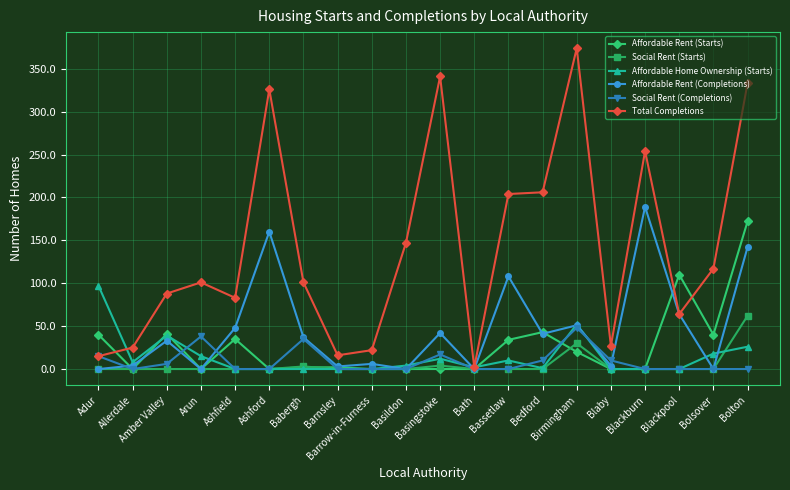

Which series has the largest range (max minus min)?

Total Completions